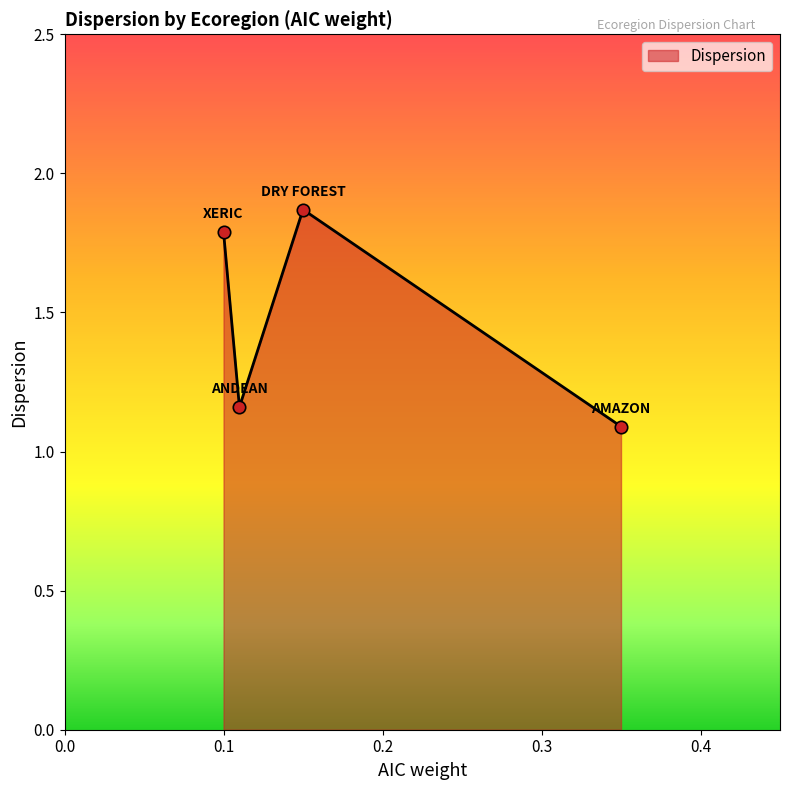

True or false: there are more than 1 points higher than both neighbors.

False